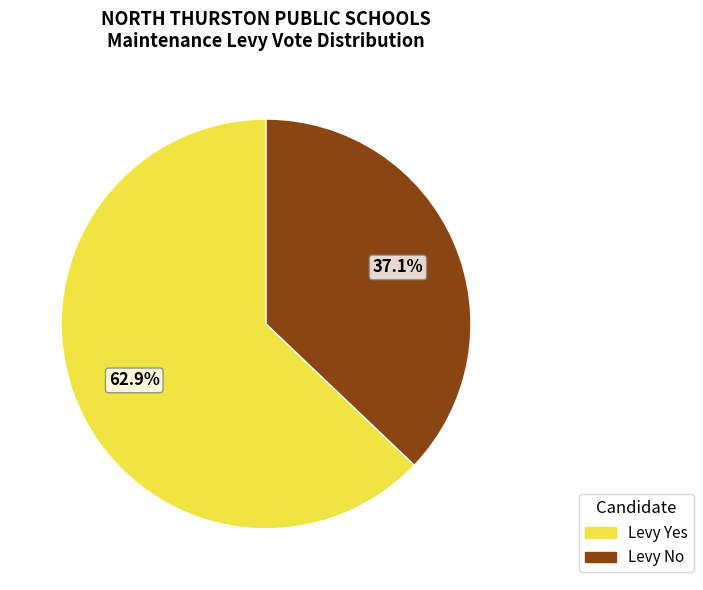

True or false: Levy Yes accounts for 55% of the total.

False